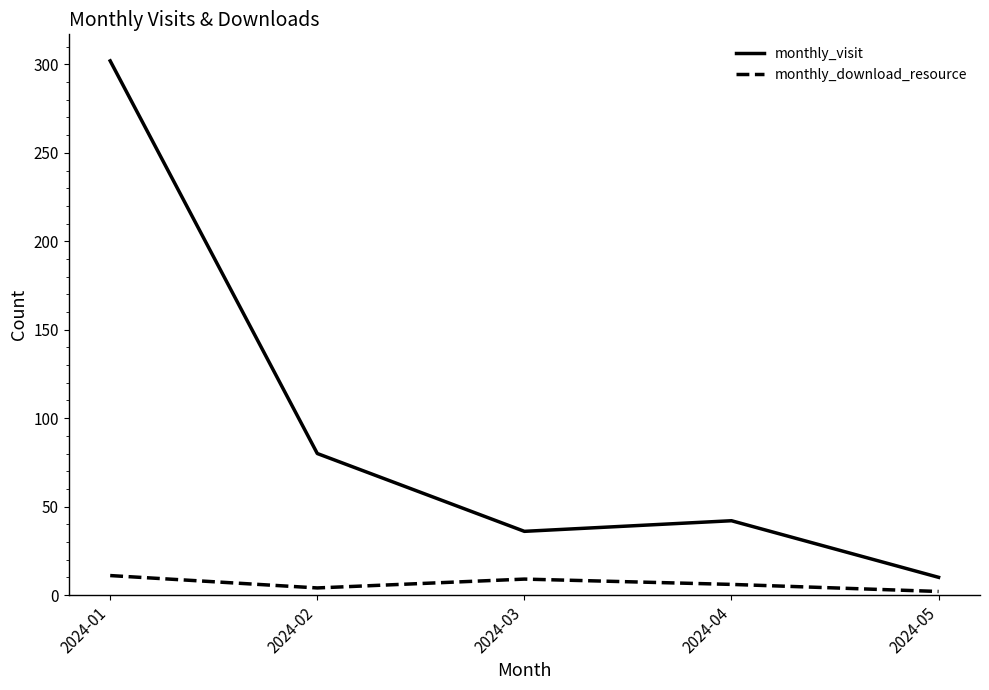

Reading left to right, what are all the values shown in this chart?

monthly_visit: 2024-01=302	2024-02=80	2024-03=36	2024-04=42	2024-05=10
monthly_download_resource: 2024-01=11	2024-02=4	2024-03=9	2024-04=6	2024-05=2